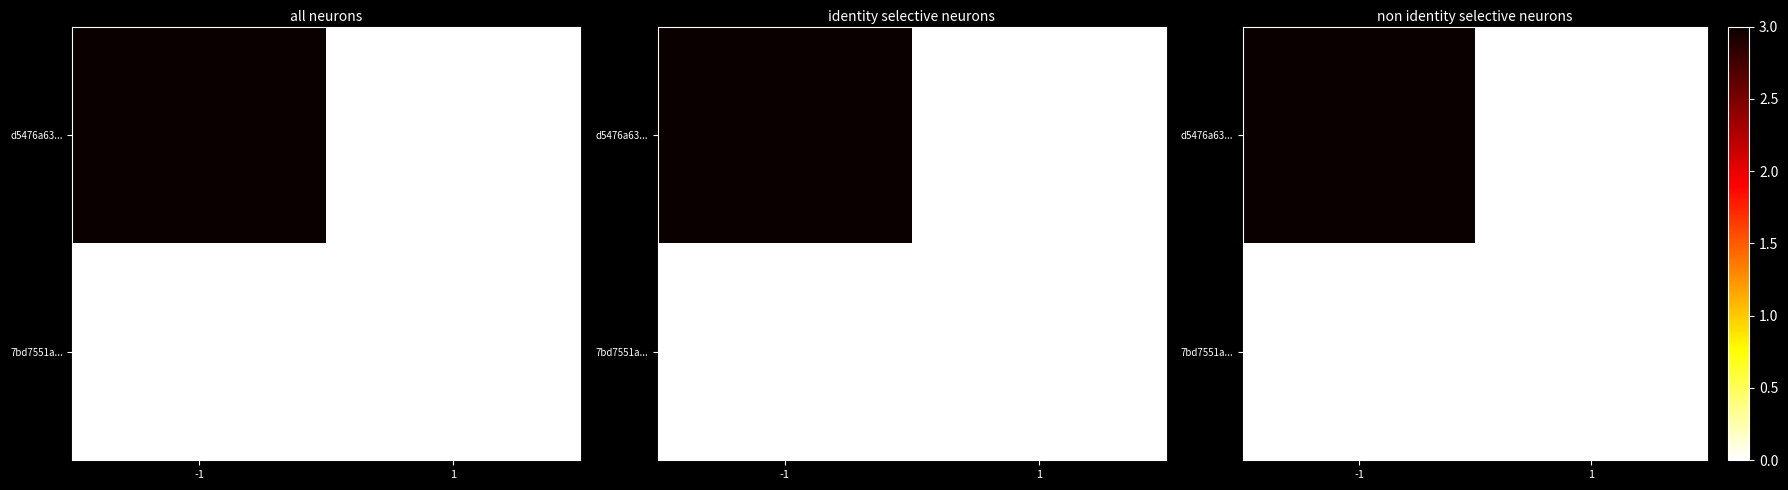

Rank the categories by d5476a63... value from lowest to highest.

1, -1